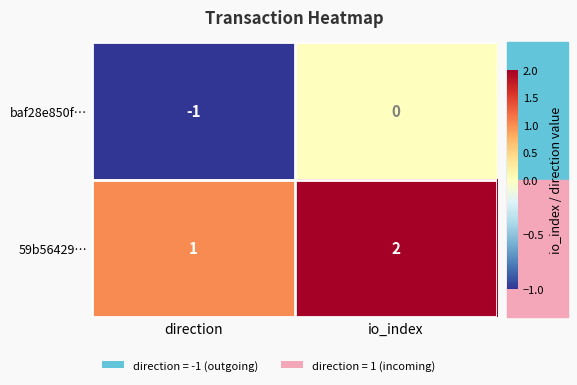

Rank the series by their maximum value, from highest to lowest.

59b56429…, baf28e850f…